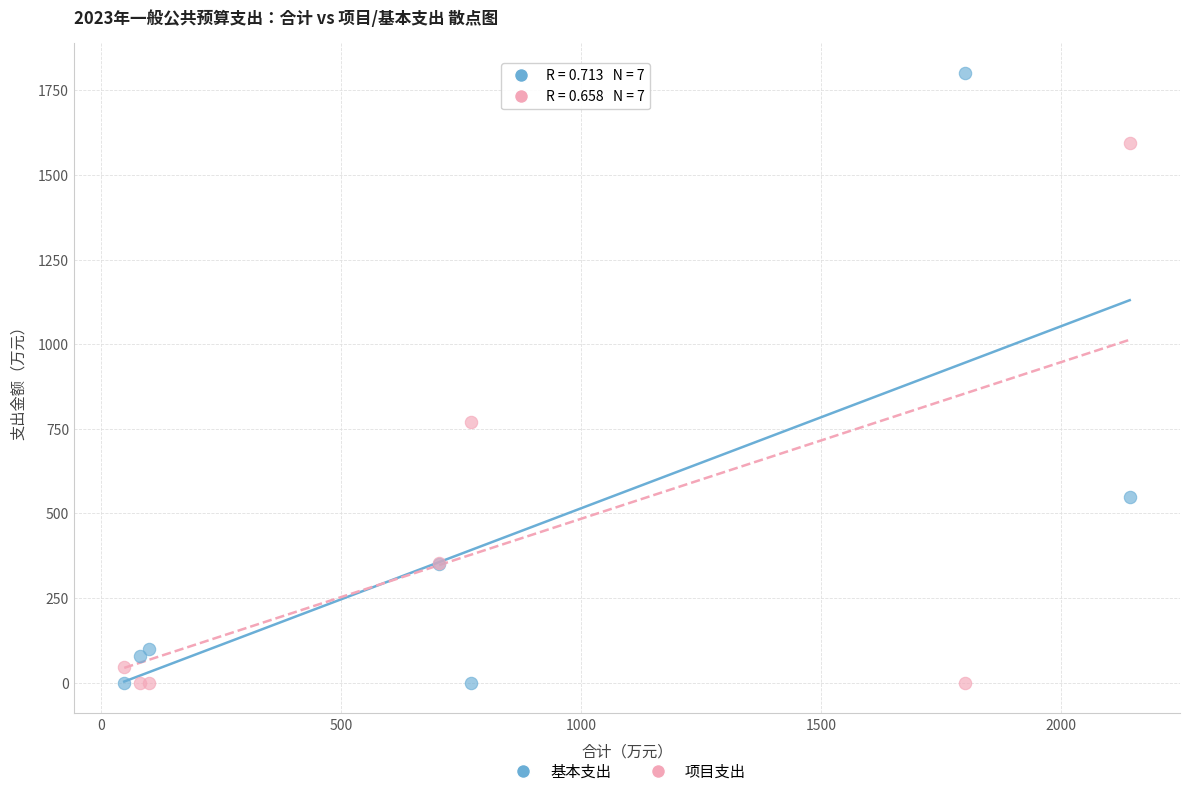

In the 项目支出 series, what Y value is closest to 796?

769.8